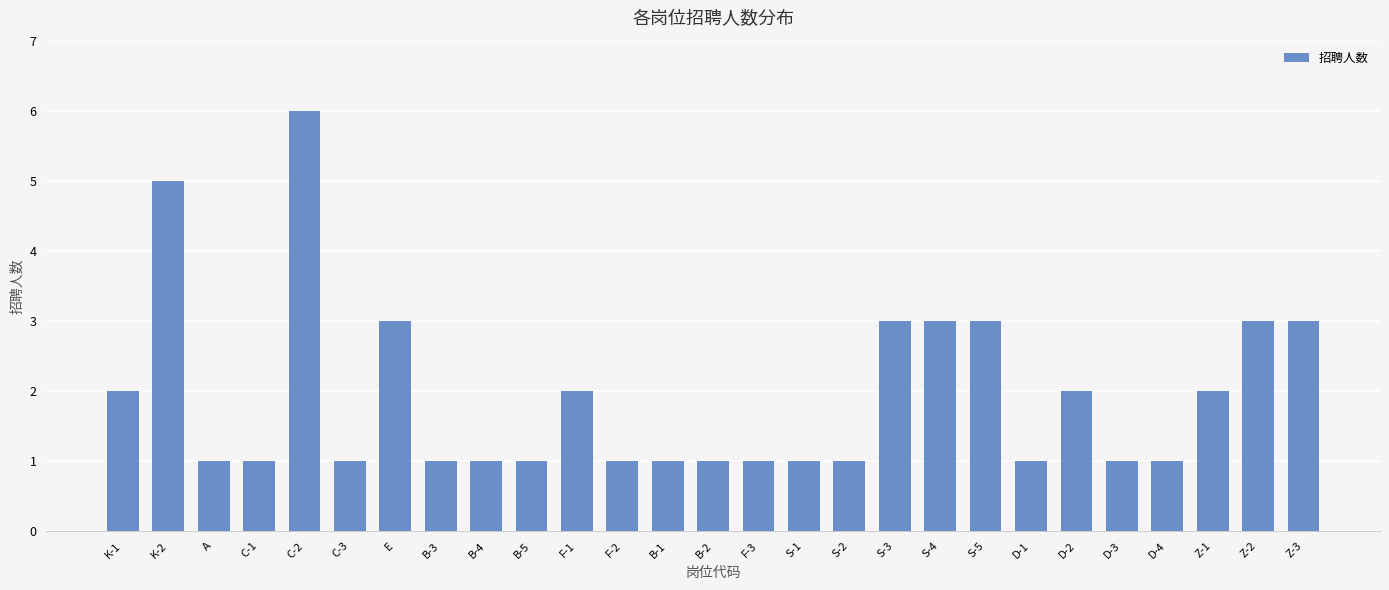

Reading left to right, extract all data points from this chart.

K-1=2	K-2=5	A=1	C-1=1	C-2=6	C-3=1	E=3	B-3=1	B-4=1	B-5=1	F-1=2	F-2=1	B-1=1	B-2=1	F-3=1	S-1=1	S-2=1	S-3=3	S-4=3	S-5=3	D-1=1	D-2=2	D-3=1	D-4=1	Z-1=2	Z-2=3	Z-3=3